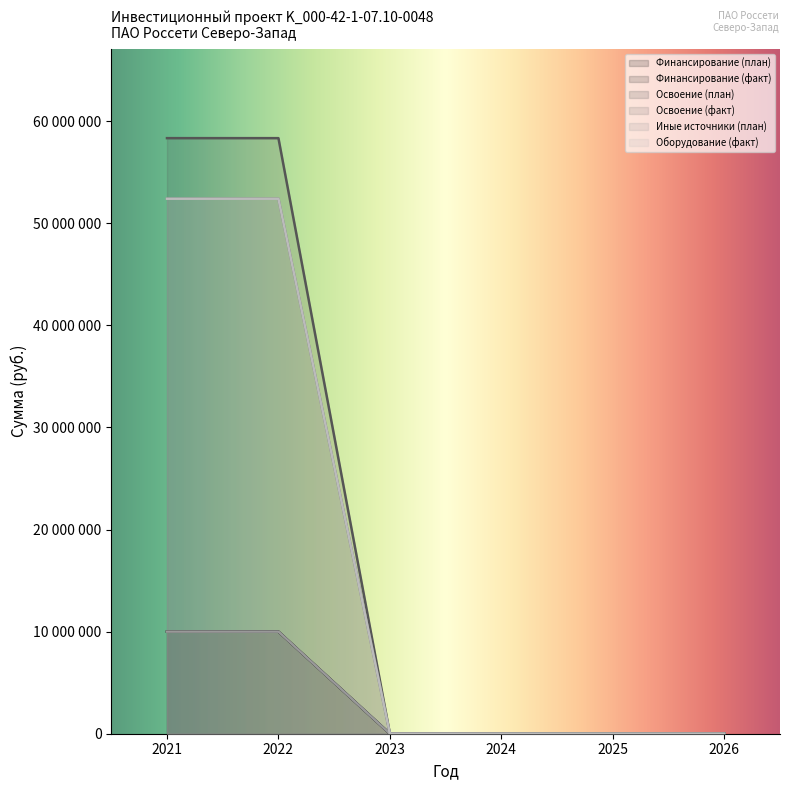

What is the sum of the Финансирование (факт) values at 2022 and 2026?

10000000